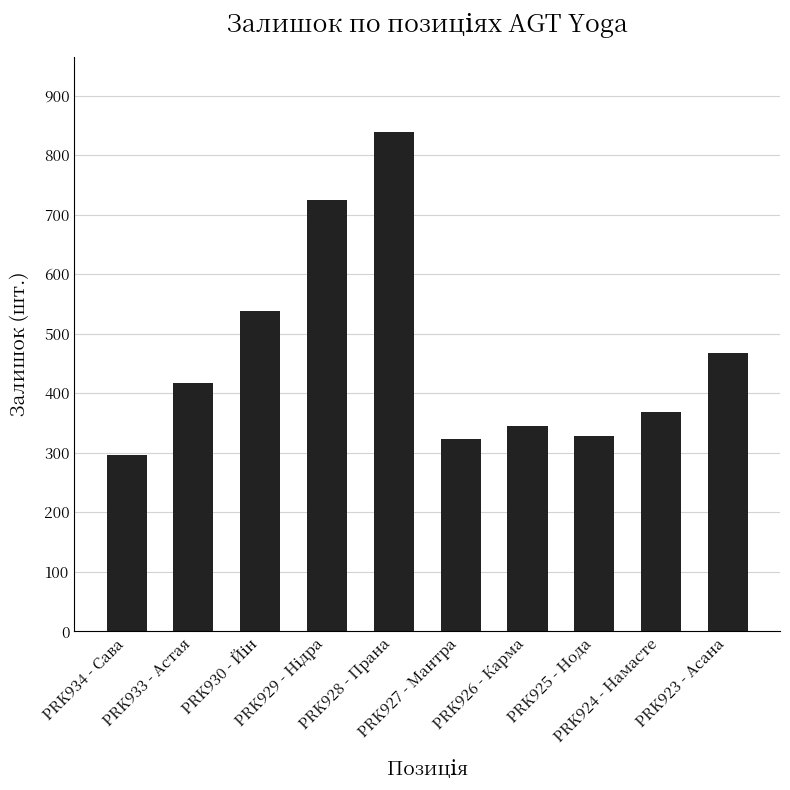

What is the difference between the maximum and minimum values?

543